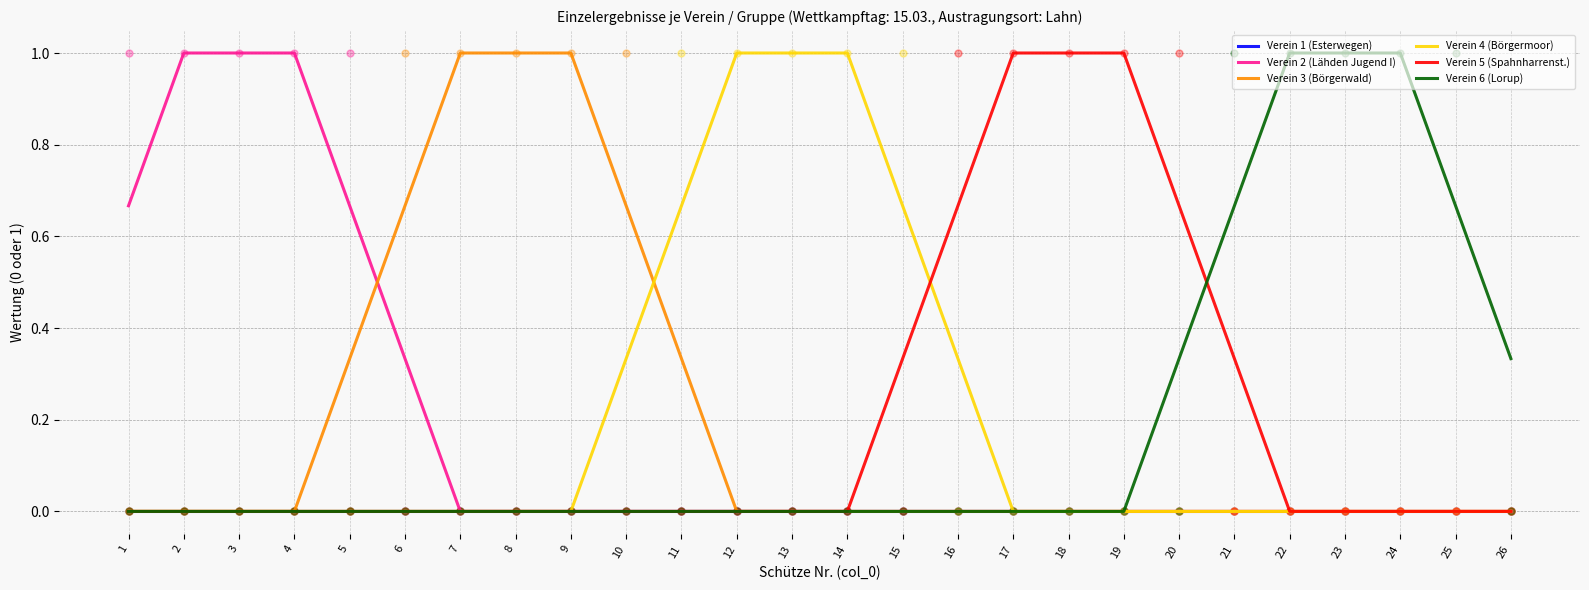

What is the total value across all series at 10?

1.0